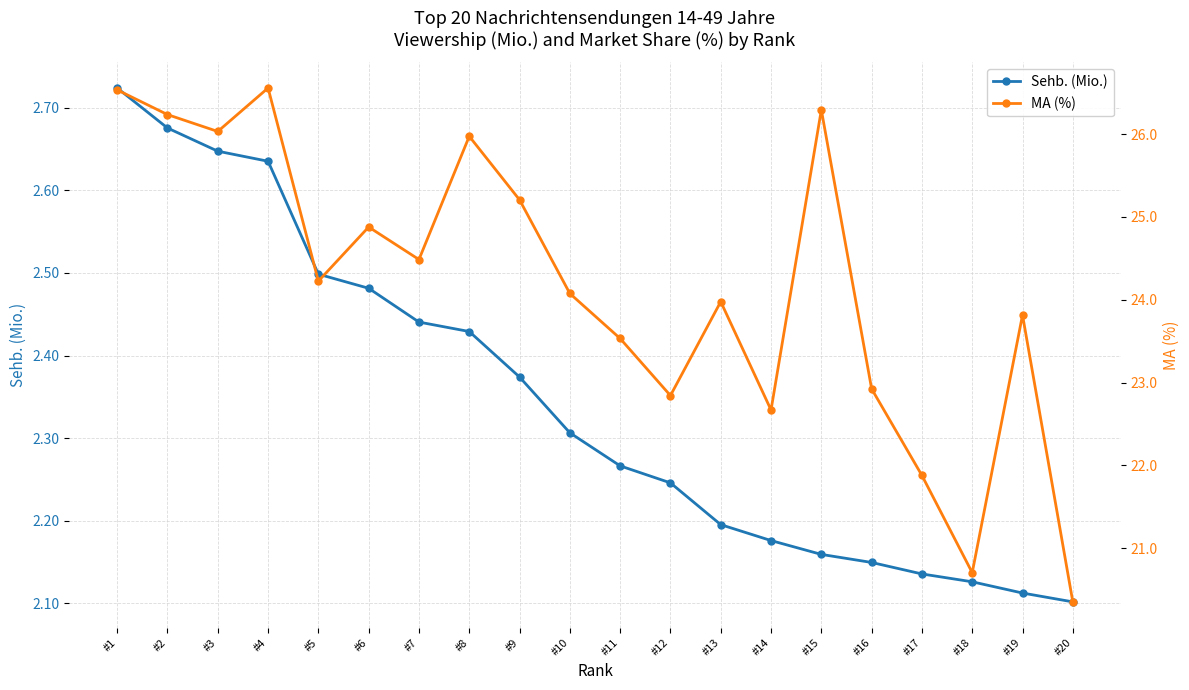

True or false: MA (%) has more than 1 interior local peaks.

True